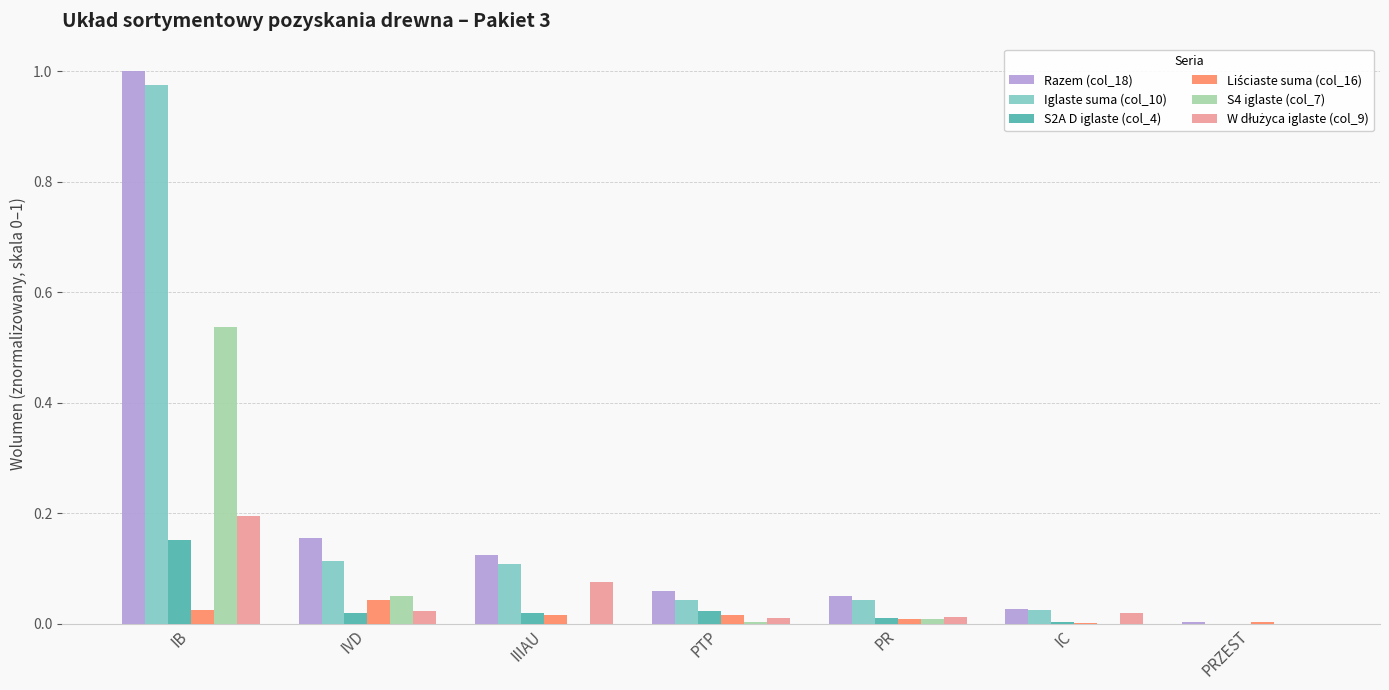

What is the total value across all series at IVD?

0.4